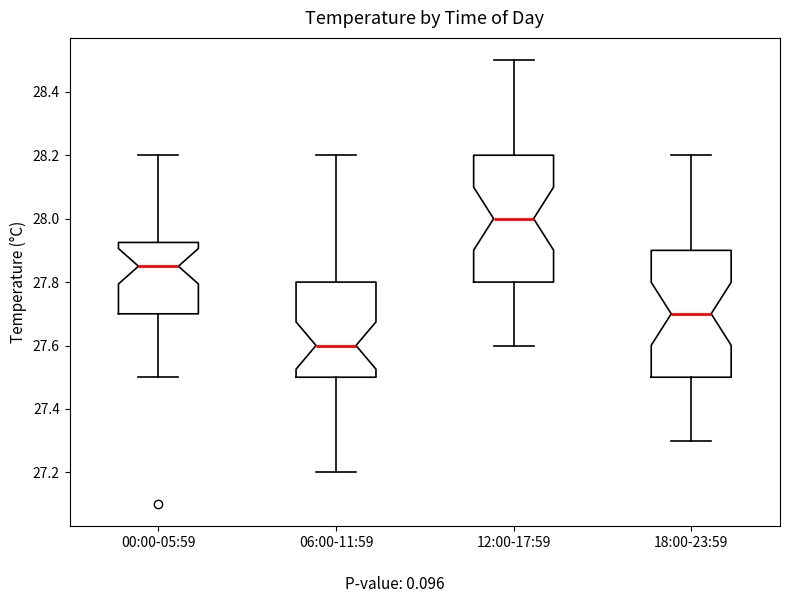

Which box's median line is the lowest?

06:00-11:59